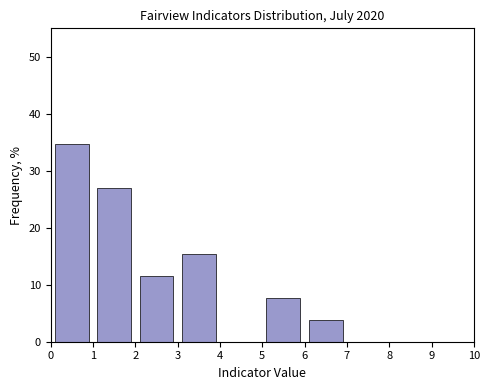

Which range on the x-axis has the tallest bar?

0 to 1